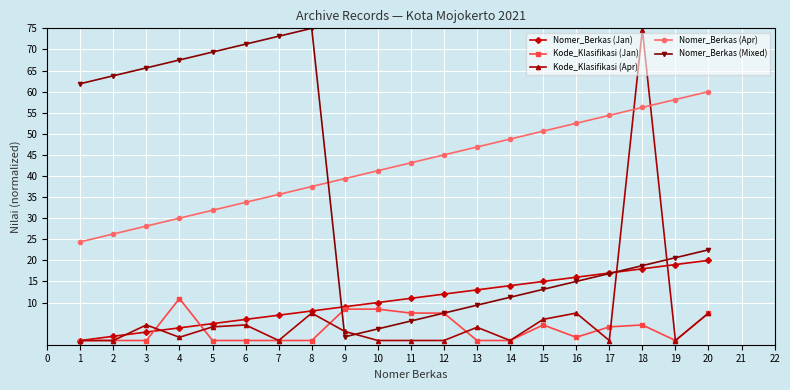

Which category has the highest value in the Kode_Klasifikasi (Jan) series?

4